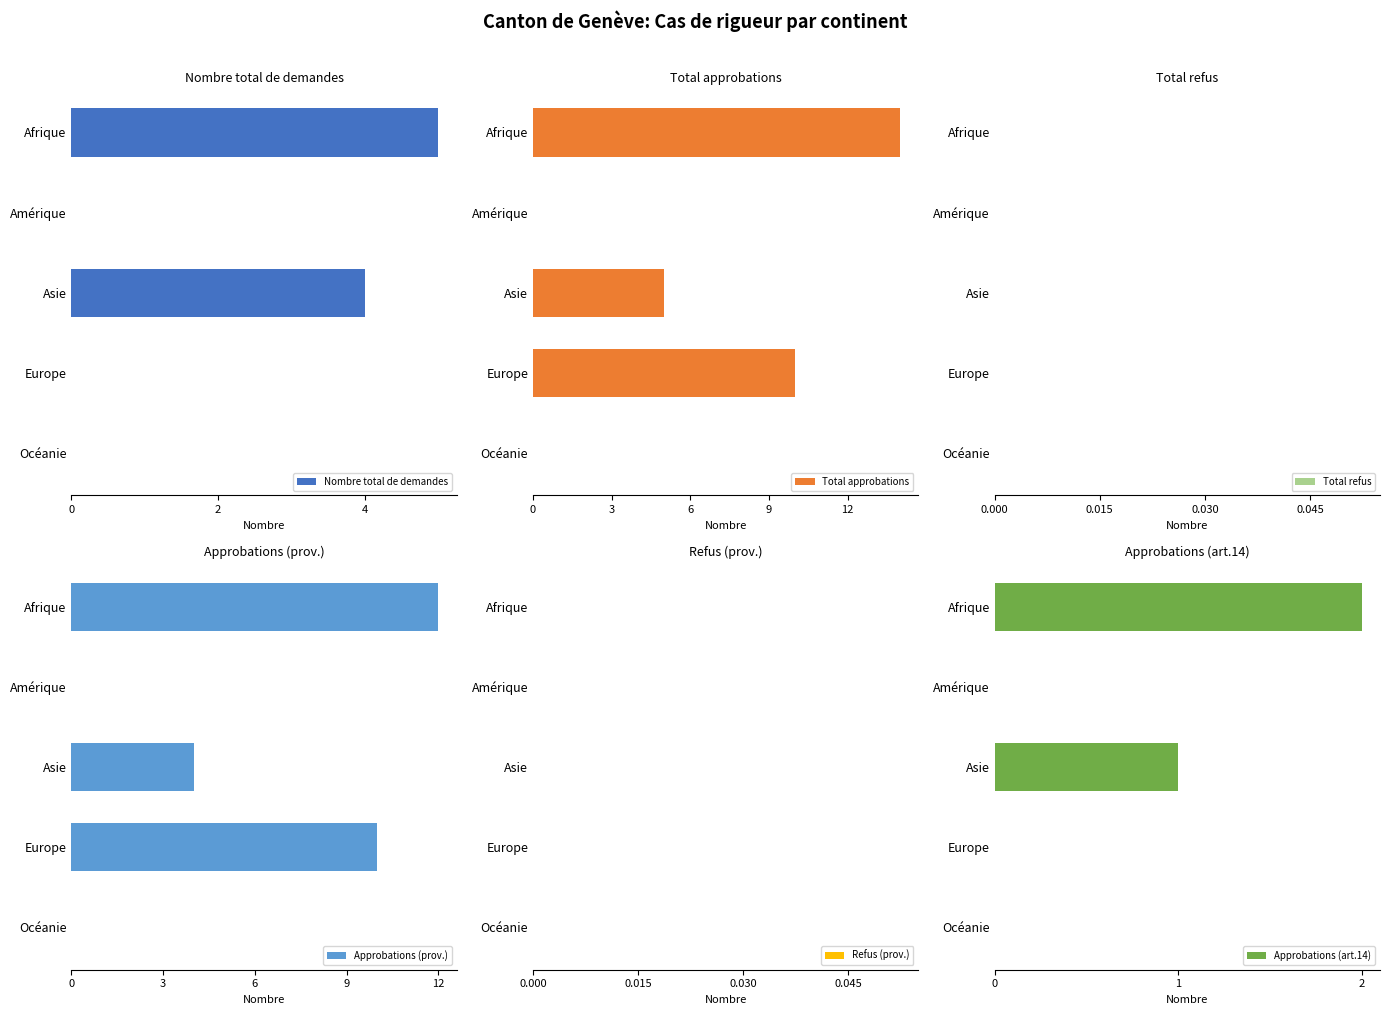

The value of Nombre total de demandes at Océanie is 0. True or false?

True